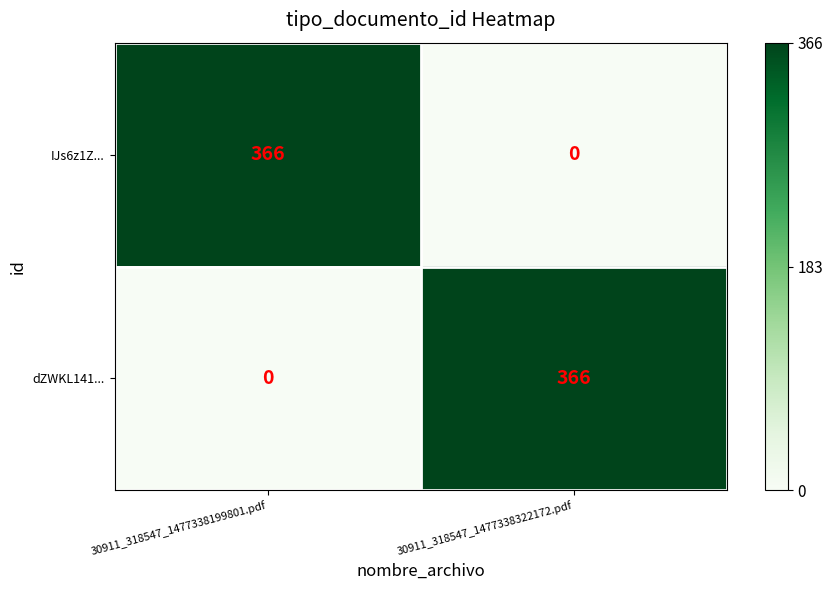

What is the total value across all series at 30911_318547_1477338199801.pdf?

366